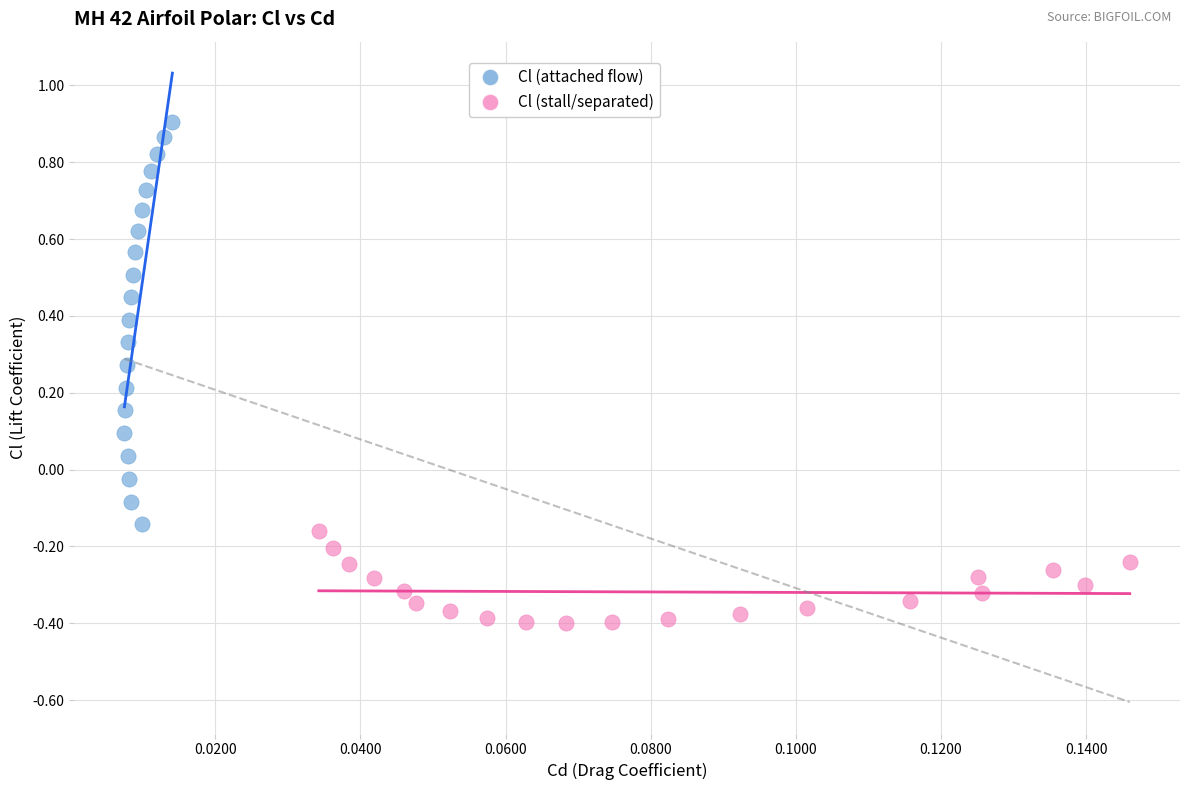

Which series has the largest Y range (max minus min)?

Cl (attached flow)